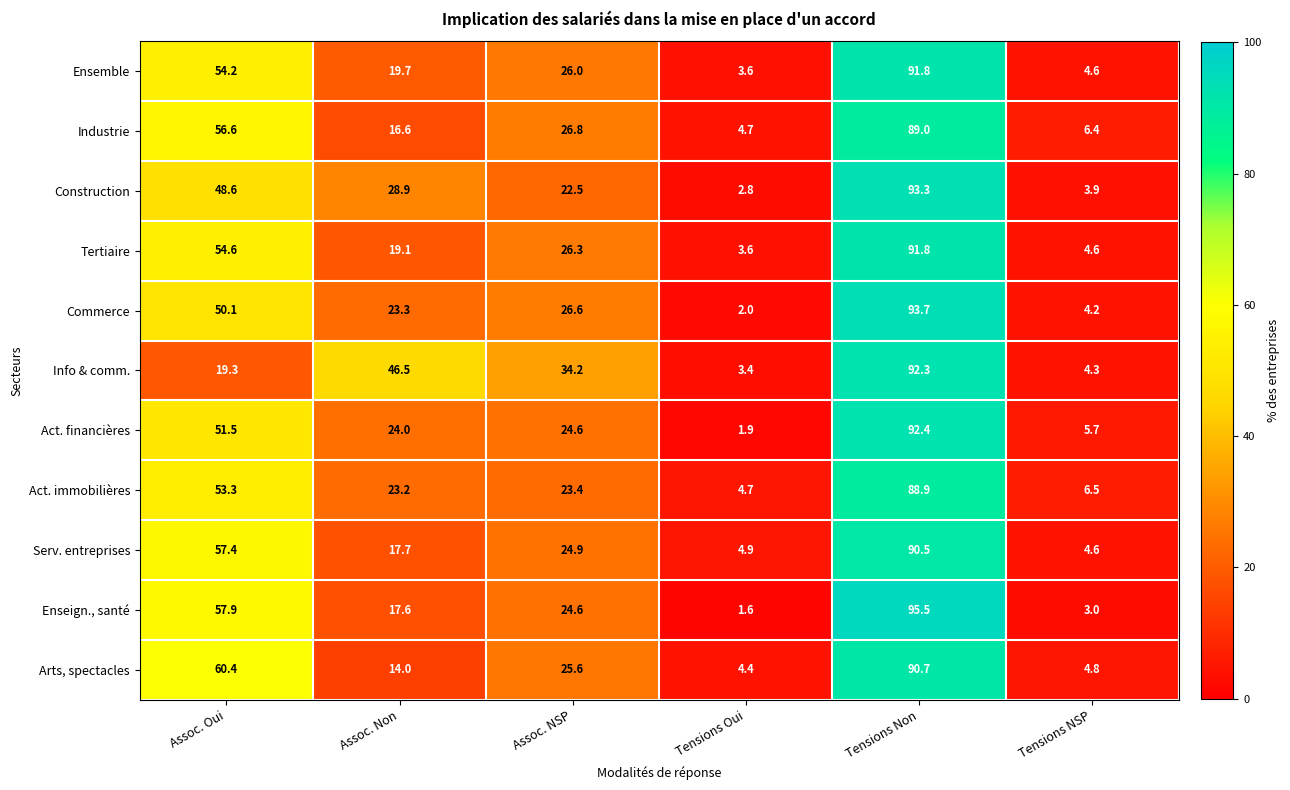

What is the spread (max minus min) of values at Assoc. NSP?

11.7